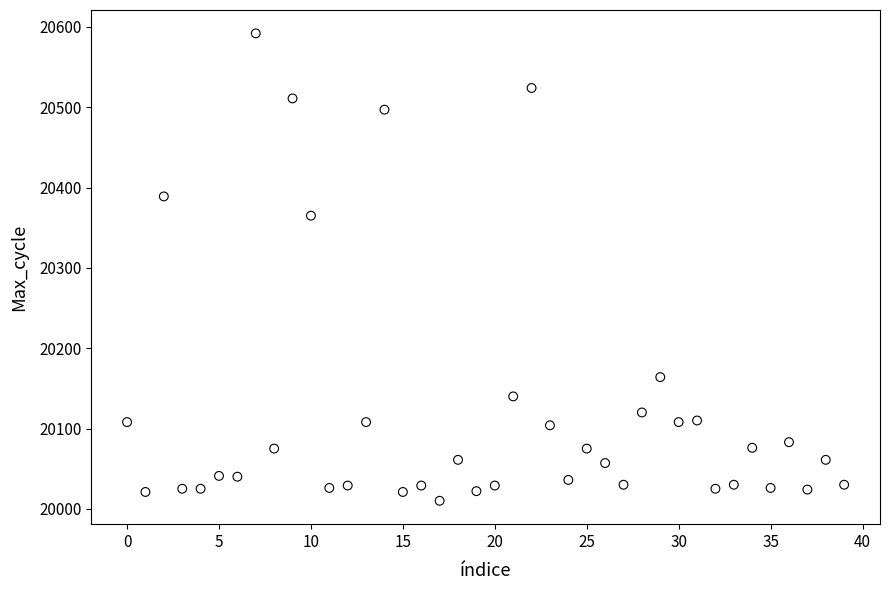

What Y value in the scatter plot is closest to 20301?

20365